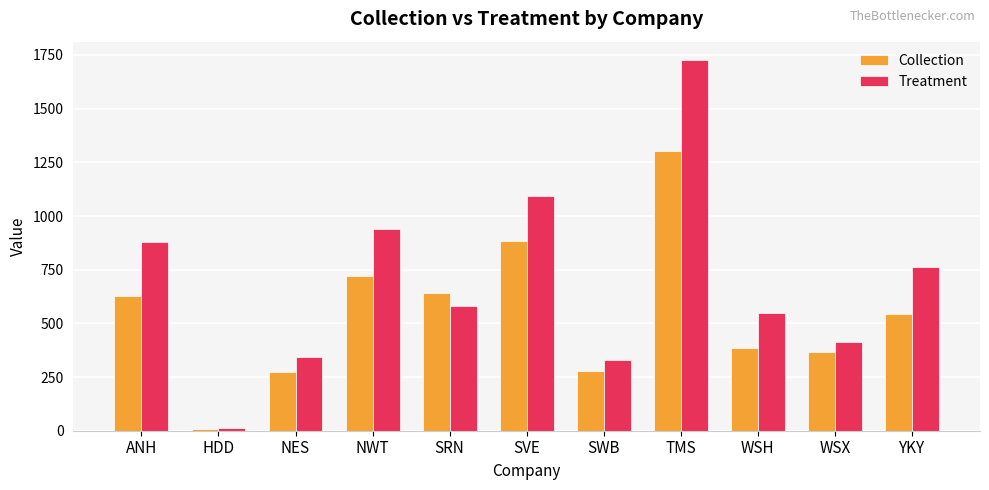

What is the sum of all Collection values?

6024.7